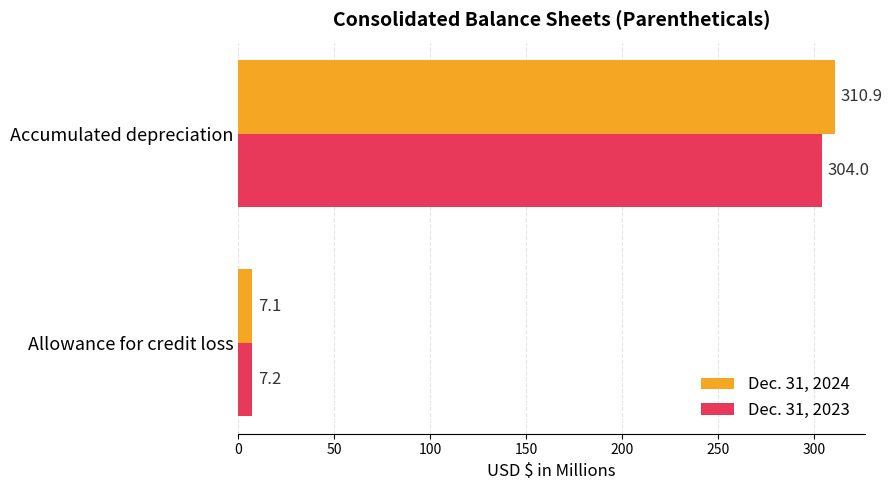

At how many categories does at least one series exceed 51?

1